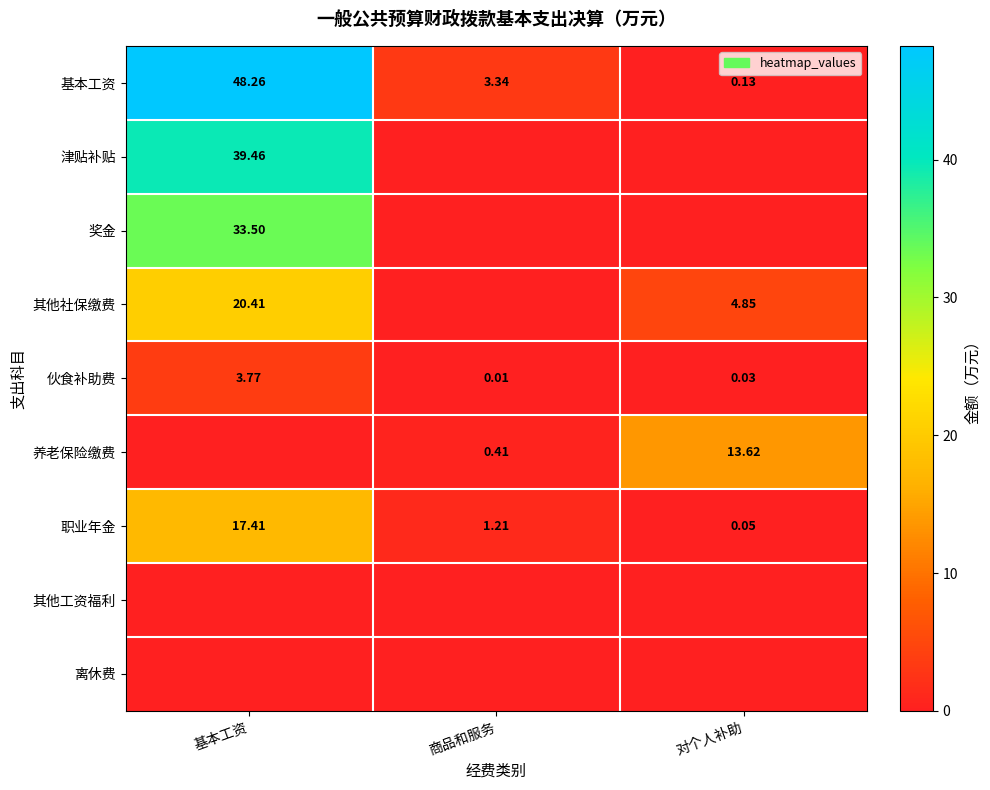

How many values in the 基本工资 series are below 3?

1